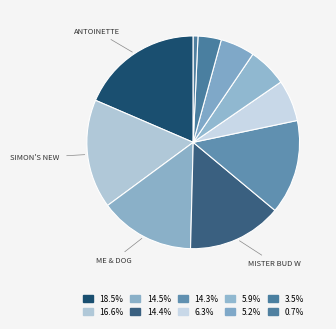

Which slice is the largest?

Antoinette